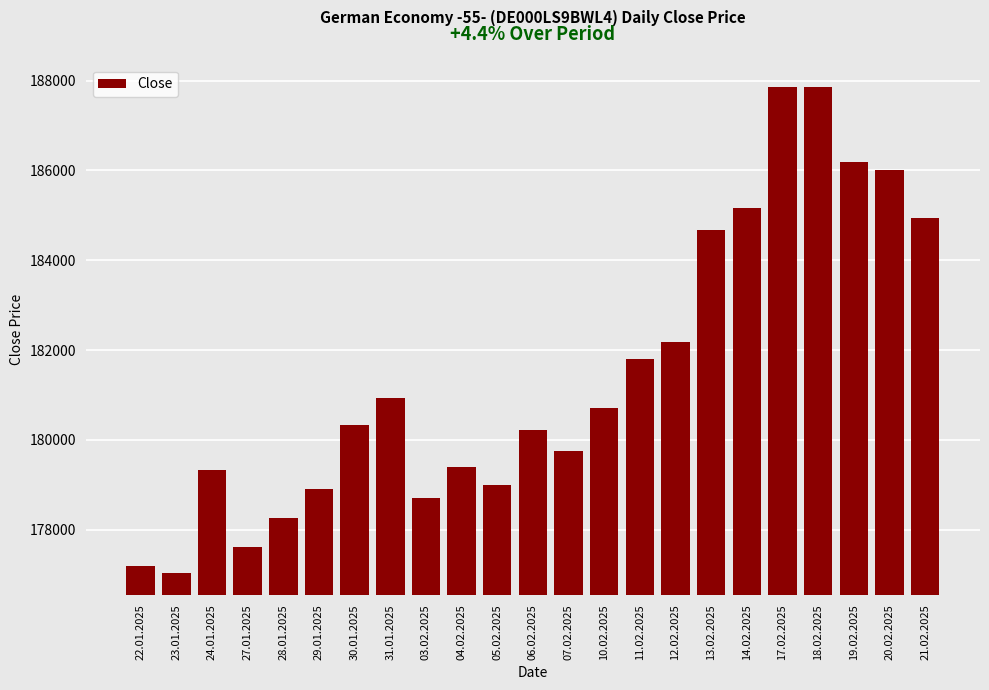

What is the value of the 18th bar from the left?

185174